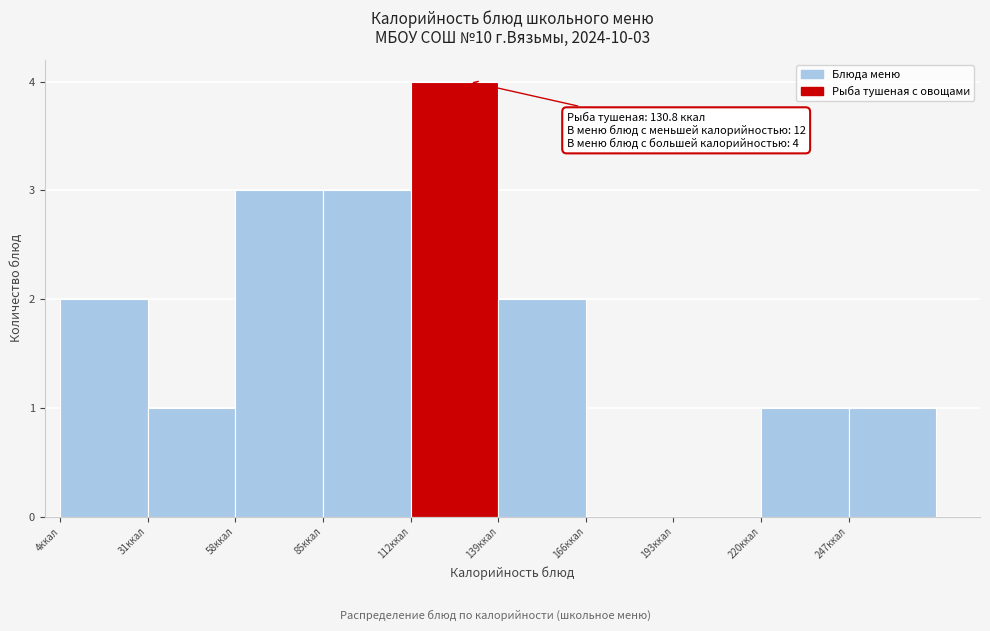

Which range on the x-axis has the tallest bar?

115 to 140